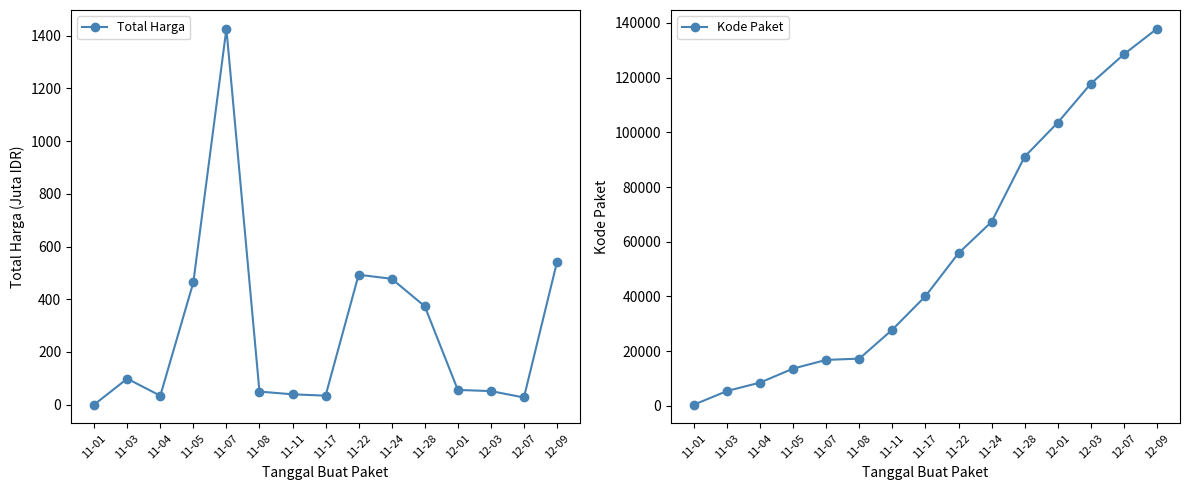

What is the greatest value displayed?

137876.0